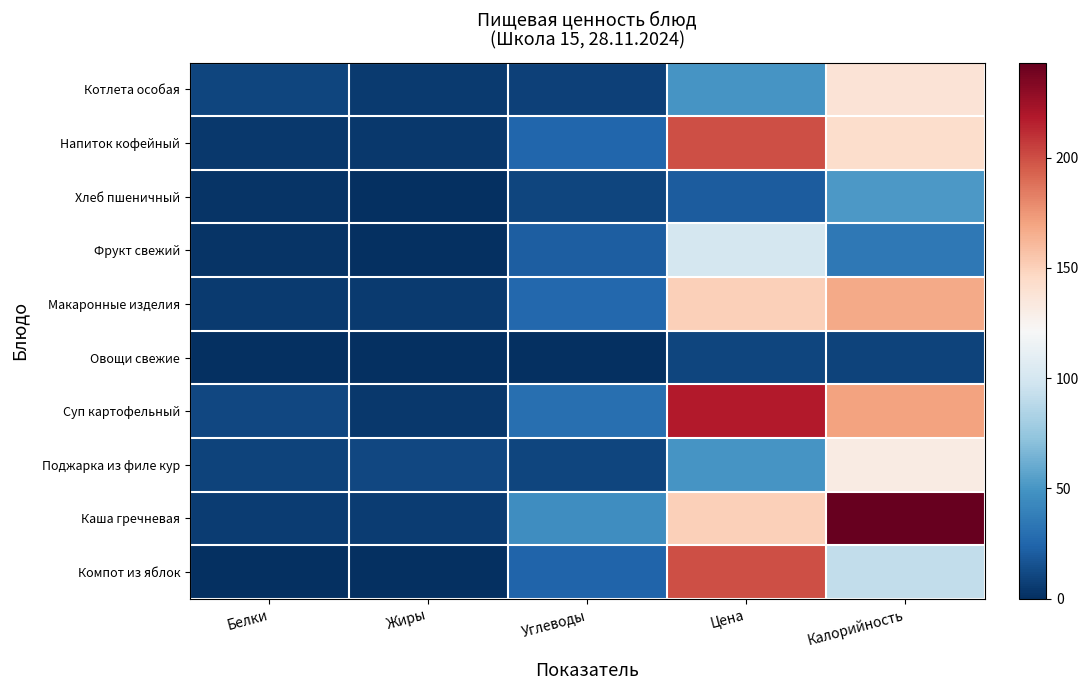

At Углеводы, list the series in order from largest to smallest.

Каша гречневая, Суп картофельный, Макаронные изделия, Напиток кофейный, Компот из яблок, Фрукт свежий, Хлеб пшеничный, Поджарка из филе кур, Котлета особая, Овощи свежие